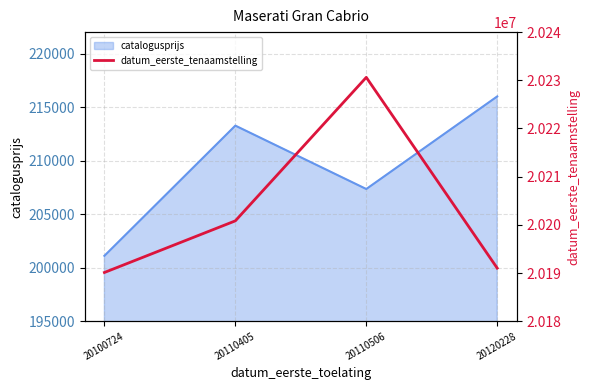

Rank the categories by catalogusprijs value from lowest to highest.

20100724, 20110506, 20110405, 20120228